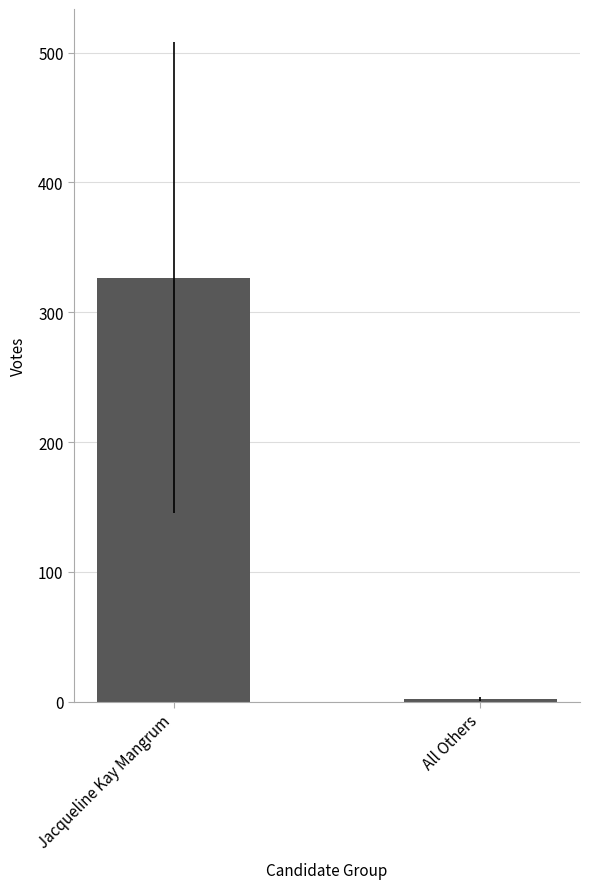

Does the chart contain stacked bars?

No